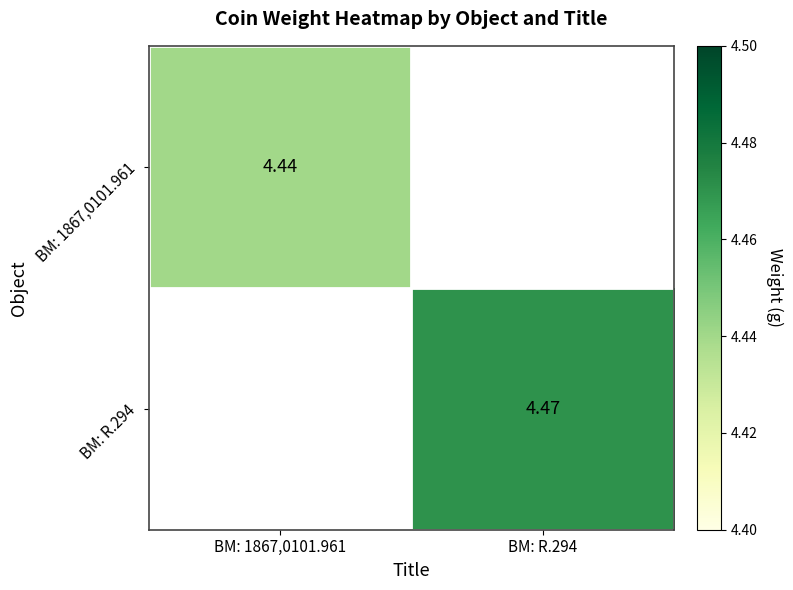

Is the value of BM: 1867,0101.961 at BM: 1867,0101.961 greater than the value of BM: R.294 at BM: R.294?

No